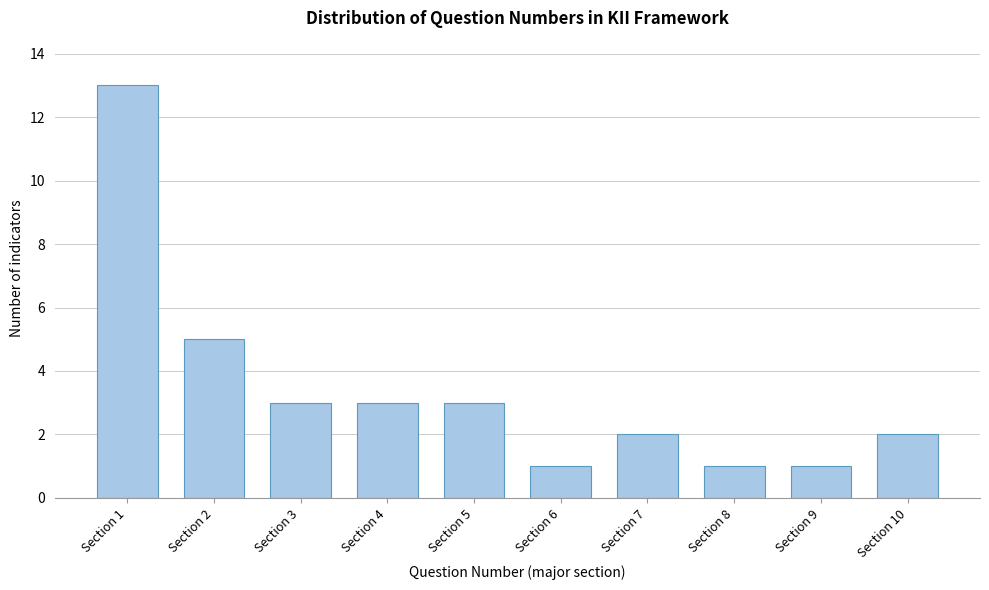

Reading left to right, extract all data points from this chart.

Section 1=13	Section 2=5	Section 3=3	Section 4=3	Section 5=3	Section 6=1	Section 7=2	Section 8=1	Section 9=1	Section 10=2